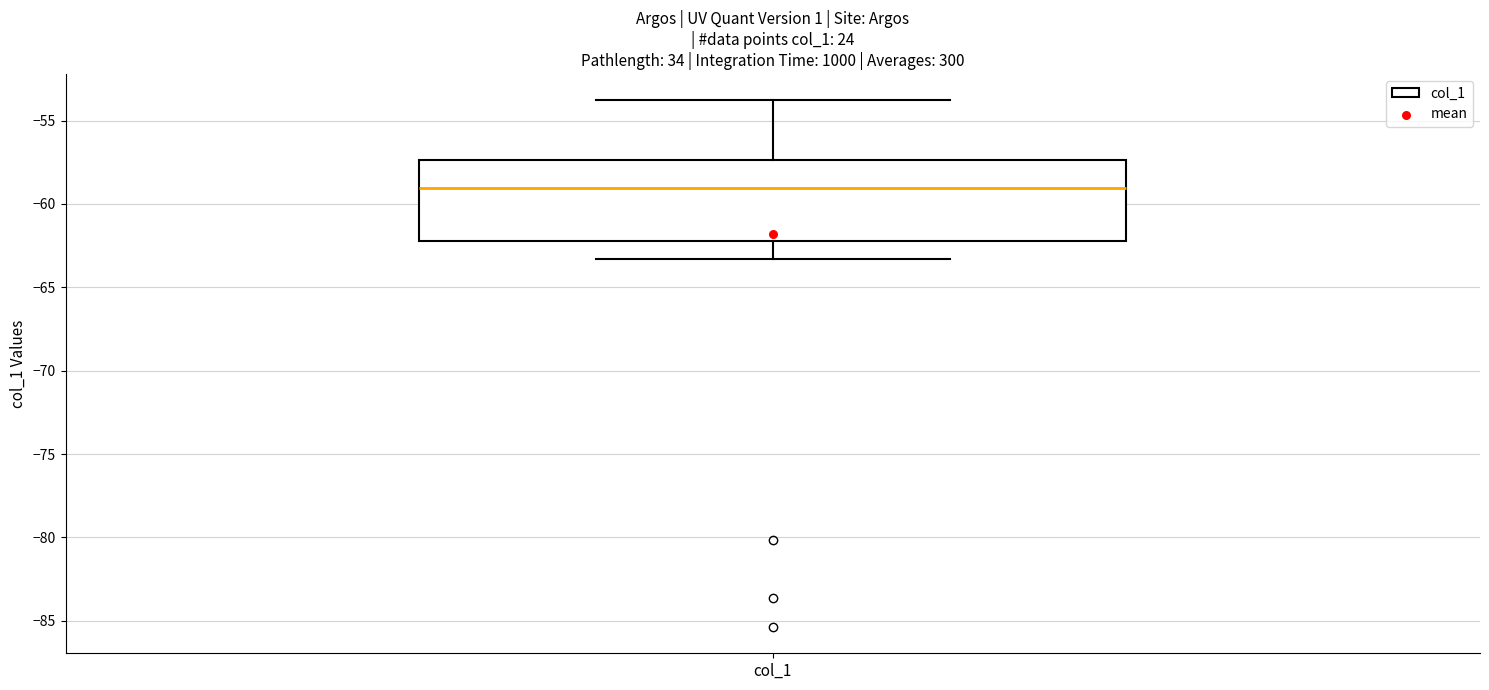

Read this box plot against the y-axis: the position of the median line, the range covered by the box, and the ends of both whiskers. The values are not printed on the chart, so give them approximately, as read against the axis.

median -59.0, box -62.0 to -57.5, whiskers -63.5 to -54.0